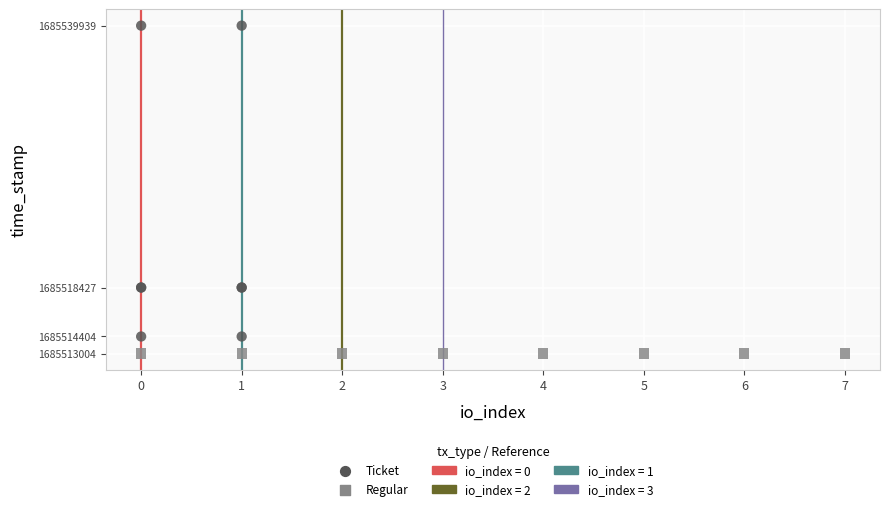

Which series reaches the maximum Y coordinate?

Ticket